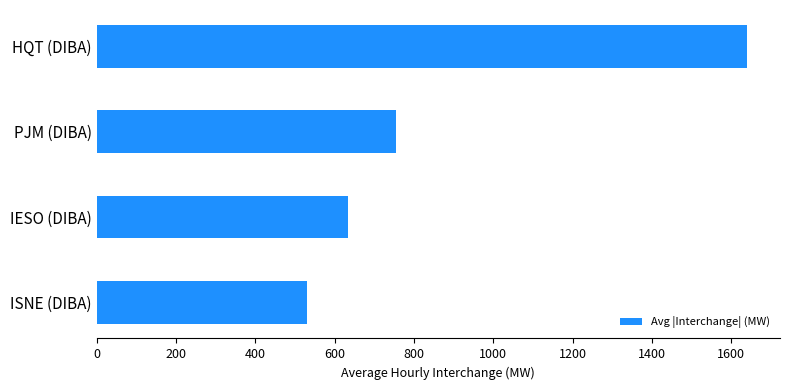

Reading bottom to top, transcribe all the data shown in this chart.

530	633	755	1641